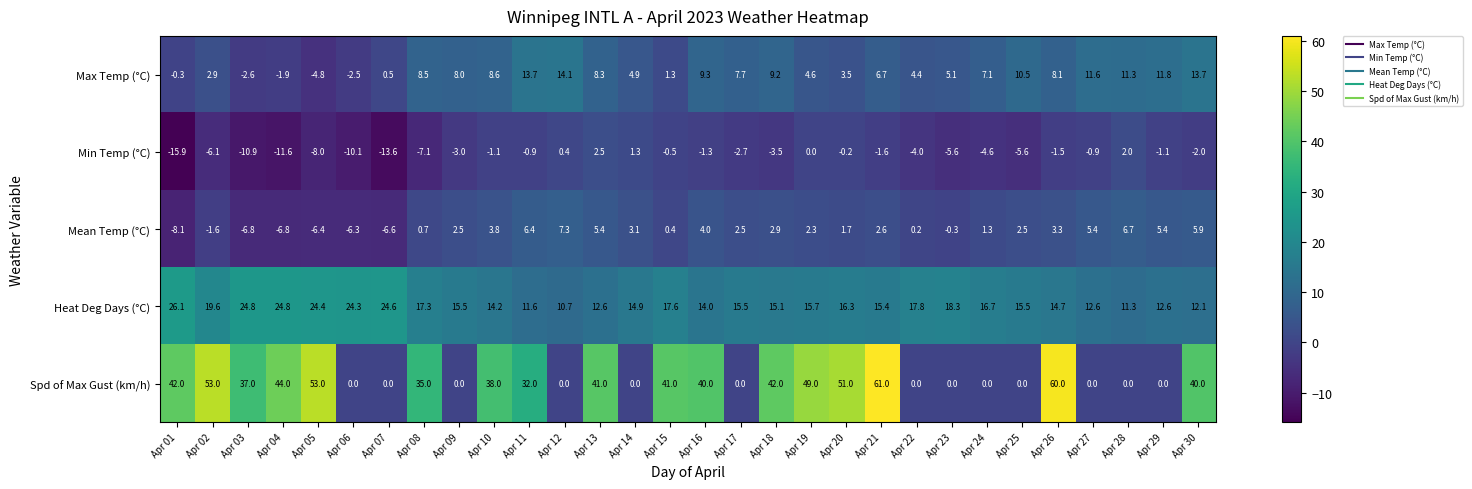

How many data points does each series have?

30